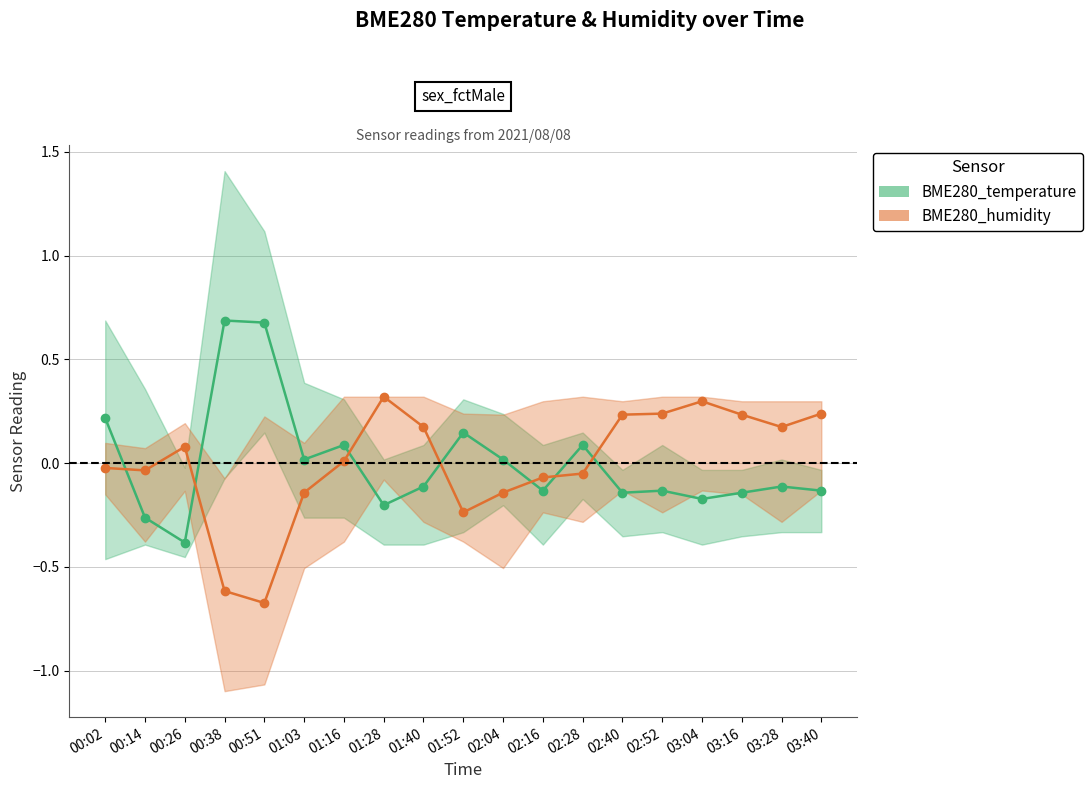

At which label does BME280_humidity first exceed 0?

00:26